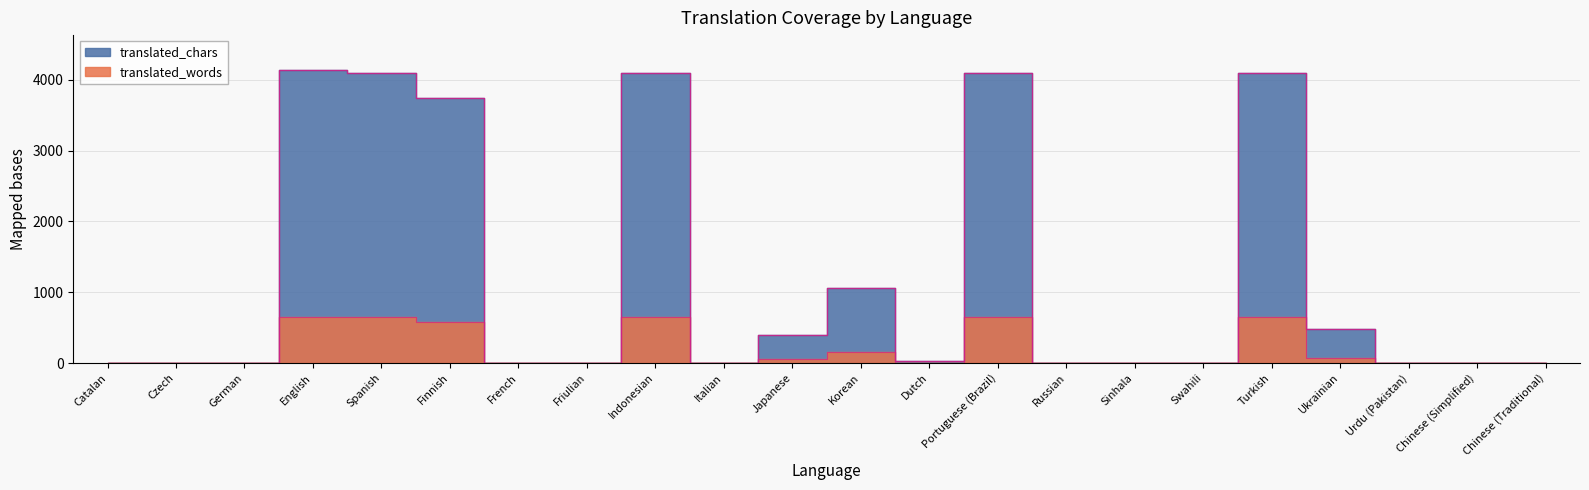

What is the difference between the maximum and minimum values in the translated_chars series?

4135